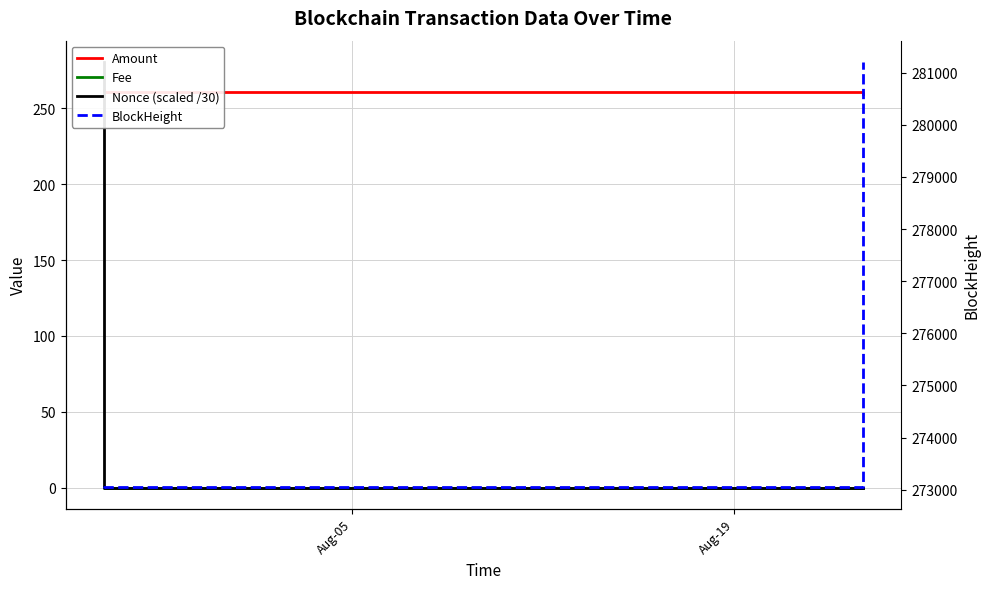

What is the greatest value displayed?

281204.0